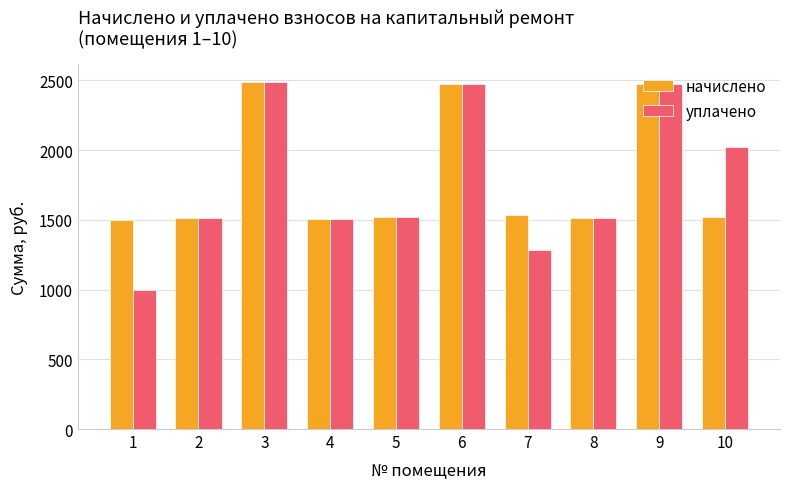

Which category has the lowest value across all series?

1